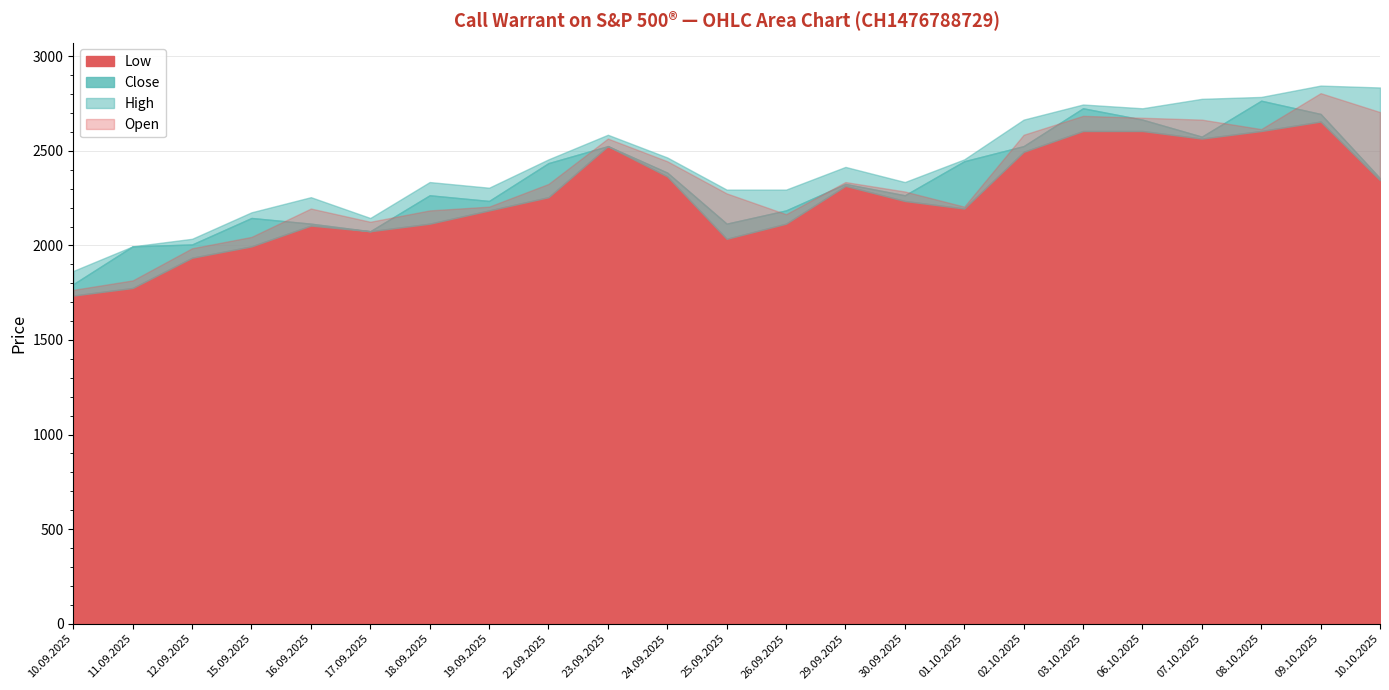

At which category is the sum across all series the highest?

09.10.2025